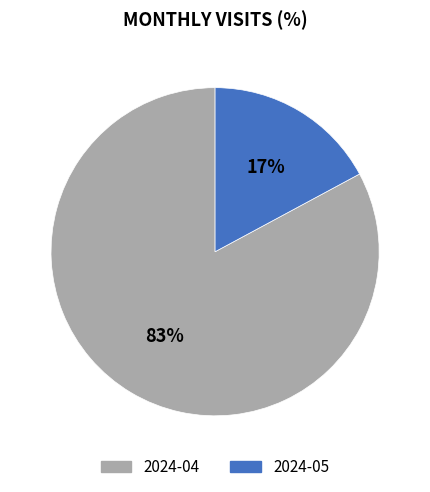

Is it true that 2024-05 is 17% of the pie?

True